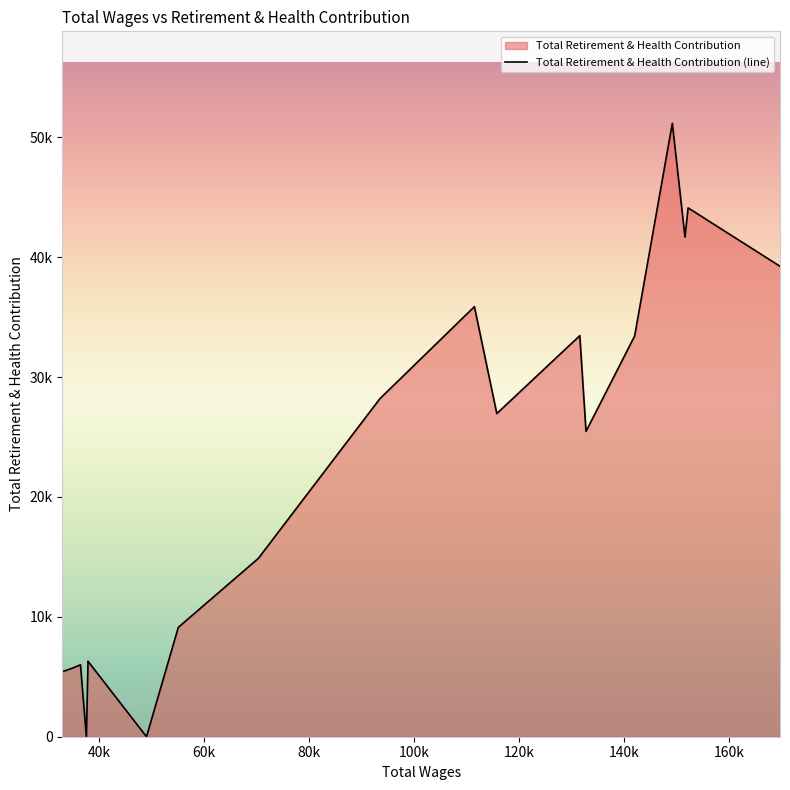

How many points are lower than both their immediate neighbors (excluding endpoints)?

6